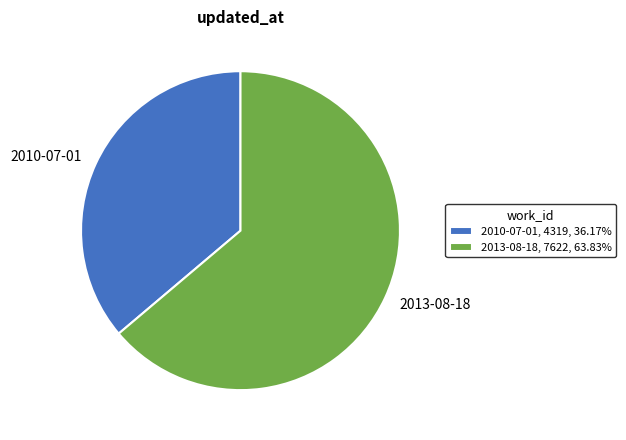

The 2013-08-18 slice represents 64% of the pie. True or false?

True